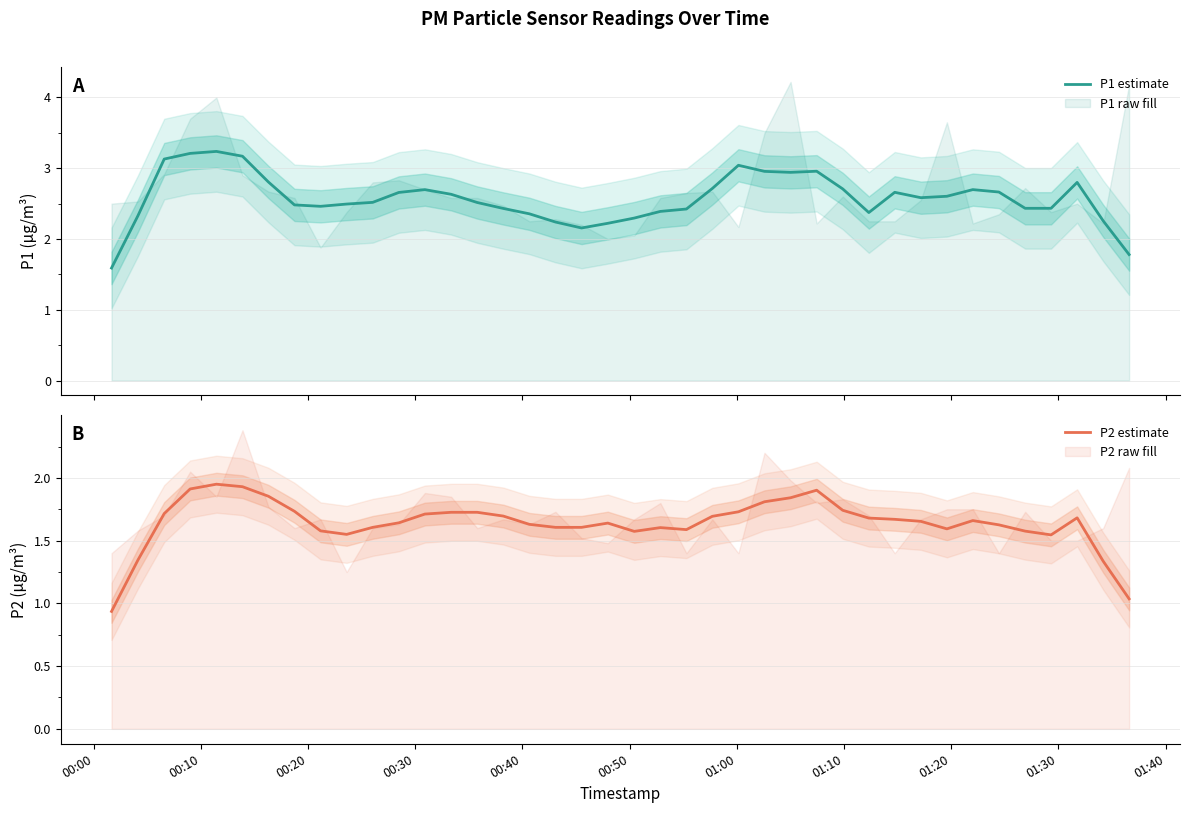

Reading right to left, extract all data points from this chart.

P1 estimate: 1.8	2.3	2.8	2.4	2.4	2.7	2.7	2.6	2.6	2.7	2.4	2.7	3.0	2.9	3.0	3.0	2.7	2.4	2.4	2.3	2.2	2.2	2.2	2.4	2.4	2.5	2.6	2.7	2.7	2.5	2.5	2.5	2.5	2.8	3.2	3.2	3.2	3.1	2.3	1.6
P2 estimate: 1.0	1.3	1.7	1.5	1.6	1.6	1.7	1.6	1.7	1.7	1.7	1.7	1.9	1.8	1.8	1.7	1.7	1.6	1.6	1.6	1.6	1.6	1.6	1.6	1.7	1.7	1.7	1.7	1.6	1.6	1.6	1.6	1.7	1.9	1.9	2.0	1.9	1.7	1.3	0.9